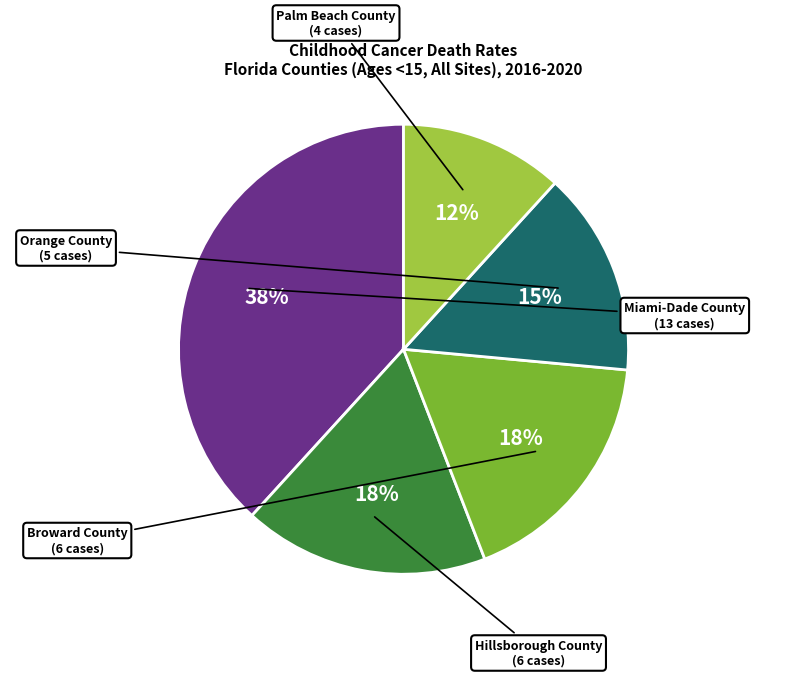

How many segments does this pie chart have?

5